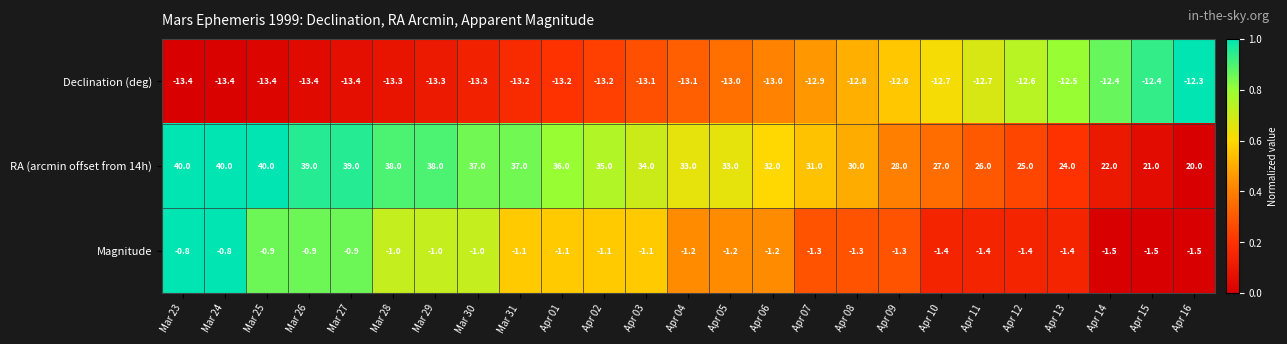

What is the spread (max minus min) of values at Mar 29?

51.3